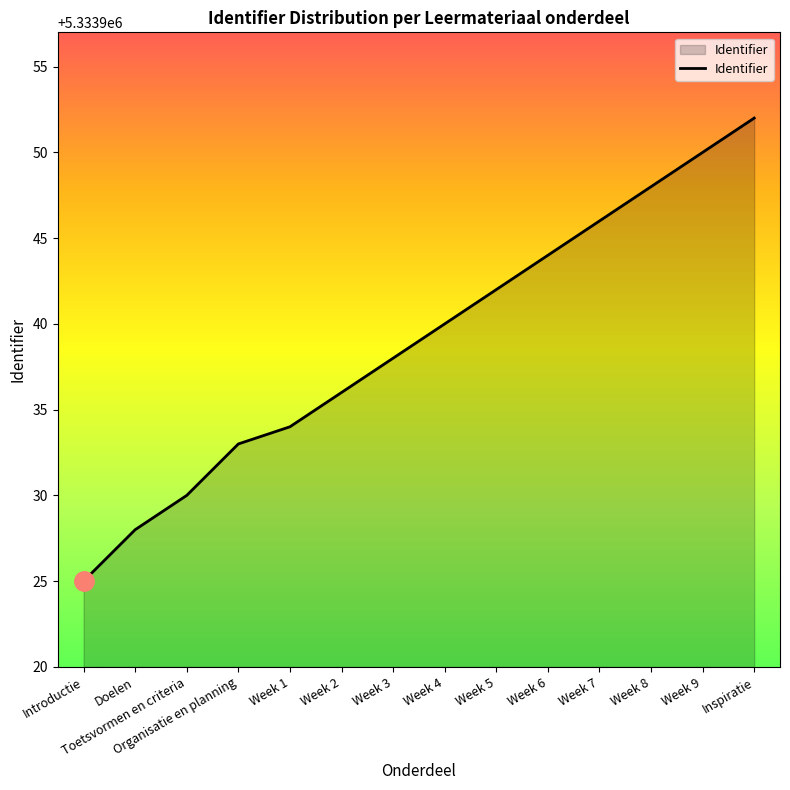

Reading left to right, list all the values displayed in this chart.

5333925	5333928	5333930	5333933	5333934	5333936	5333938	5333940	5333942	5333944	5333946	5333948	5333950	5333952